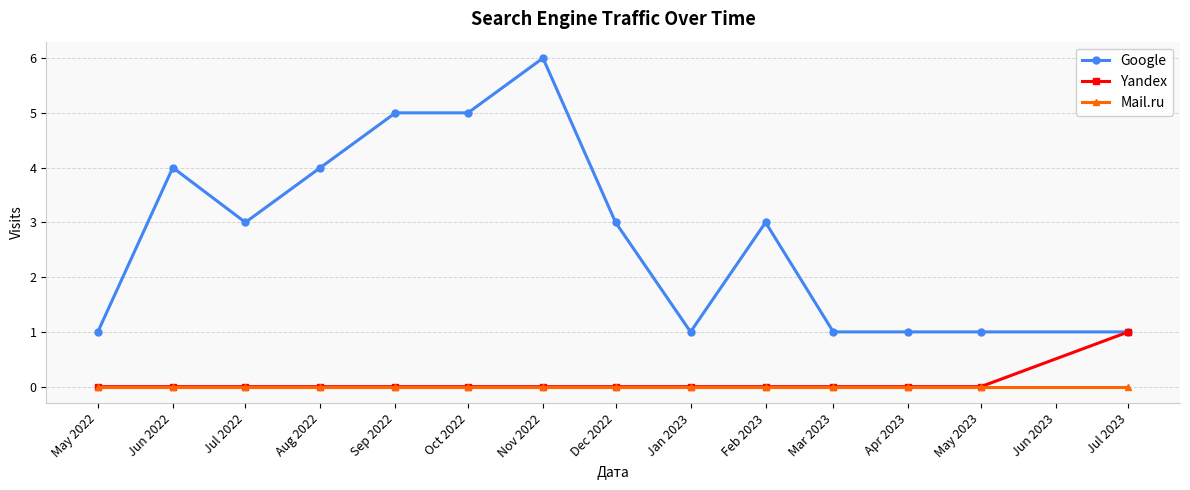

Rank the series by their maximum value, from lowest to highest.

Mail.ru, Yandex, Google